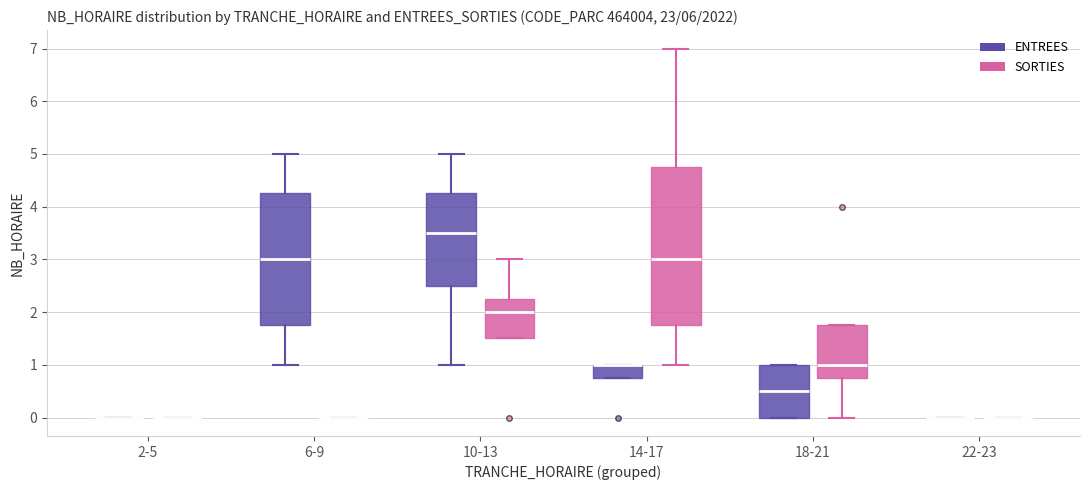

Reading left to right, read every box against the y-axis: the position of its median line, the range the box covers, and the ends of its whiskers. The values are not printed on the chart, so give them approximately, as read against the axis.

2-5 (ENTREES): box collapsed to a line at 0.0, whiskers 0.0 to 0.0
2-5 (SORTIES): box collapsed to a line at 0.0, whiskers 0.0 to 0.0
6-9 (ENTREES): median 3.0, box 1.8 to 4.3, whiskers 1.0 to 5.0
6-9 (SORTIES): box collapsed to a line at 0.0, whiskers 0.0 to 0.0
10-13 (ENTREES): median 3.5, box 2.5 to 4.3, whiskers 1.0 to 5.0
10-13 (SORTIES): median 2.0, box 1.5 to 2.3, whiskers 1.5 to 3.0
14-17 (ENTREES): median 1.0 (drawn on the box's upper edge), box 0.8 to 1.0, whiskers 0.8 to 1.0
14-17 (SORTIES): median 3.0, box 1.8 to 4.8, whiskers 1.0 to 7.0
18-21 (ENTREES): median 0.5, box 0.0 to 1.0, whiskers 0.0 to 1.0
18-21 (SORTIES): median 1.0, box 0.8 to 1.8, whiskers 0.0 to 1.8
22-23 (ENTREES): box collapsed to a line at 0.0, whiskers 0.0 to 0.0
22-23 (SORTIES): box collapsed to a line at 0.0, whiskers 0.0 to 0.0